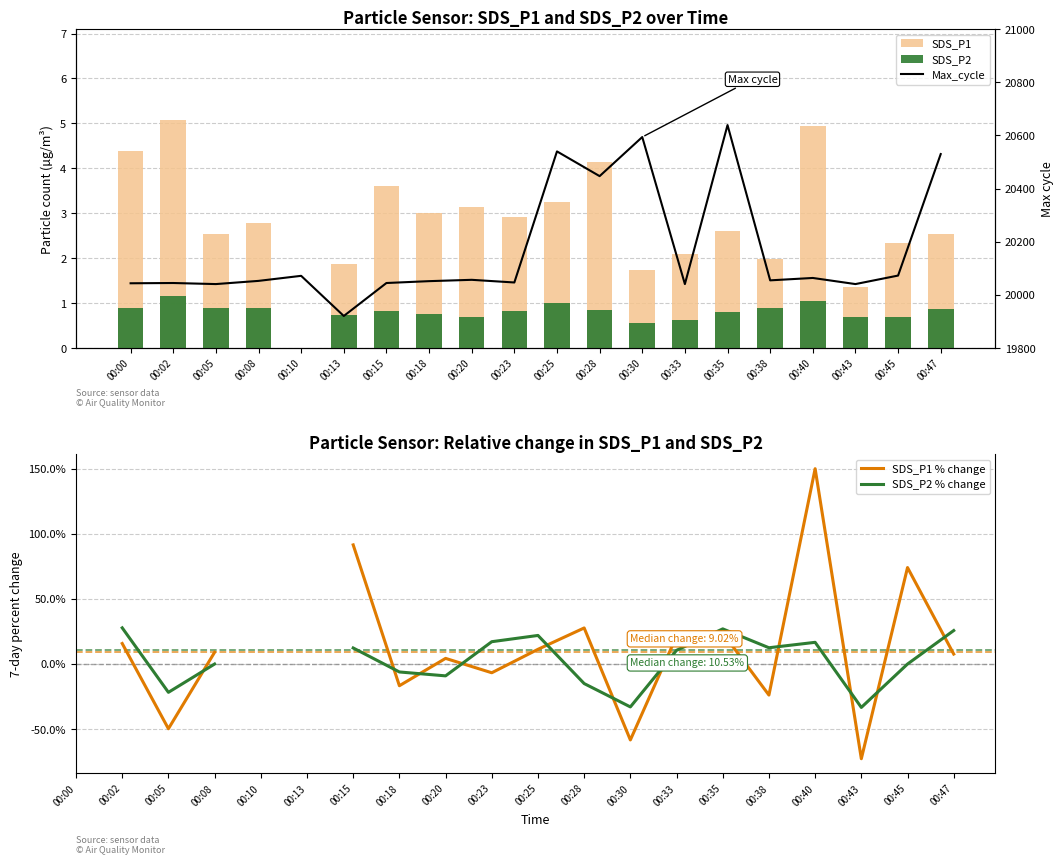

Where is Max_cycle nearest to the value 20280?

00:28